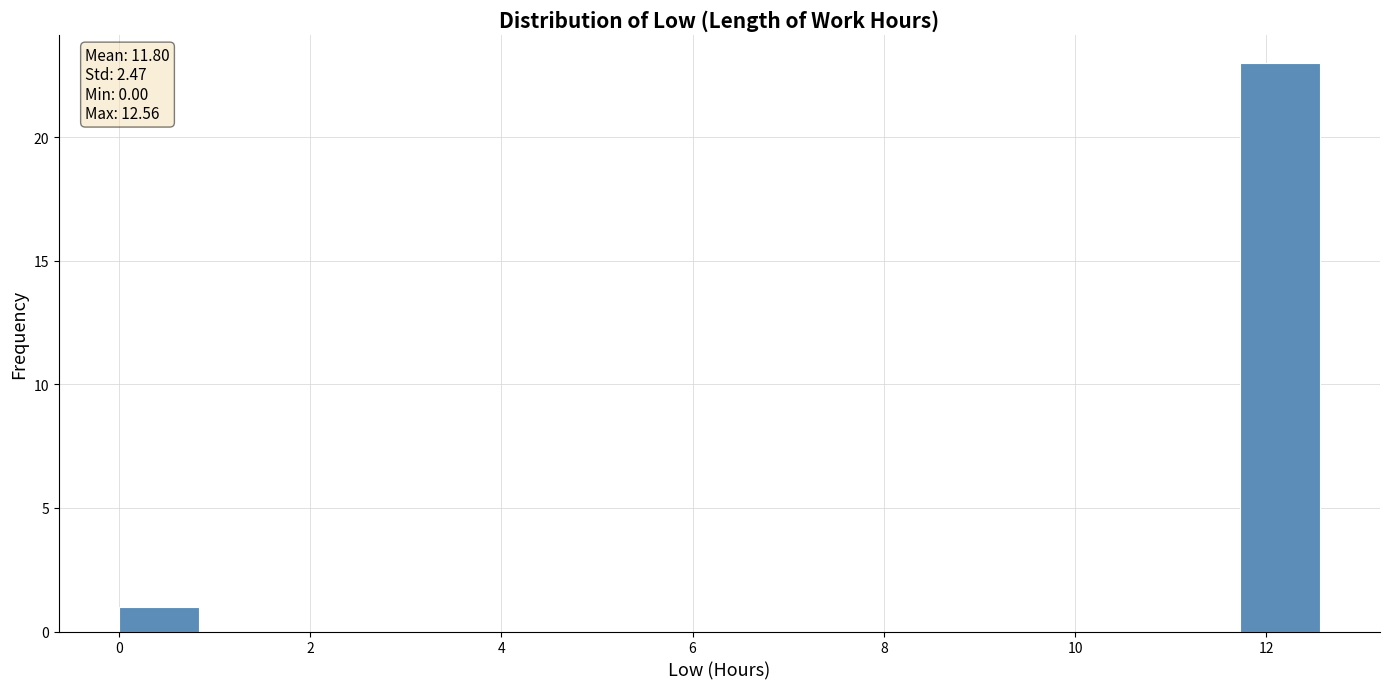

Over which range of the x-axis is the bar tallest?

11.8 to 12.6